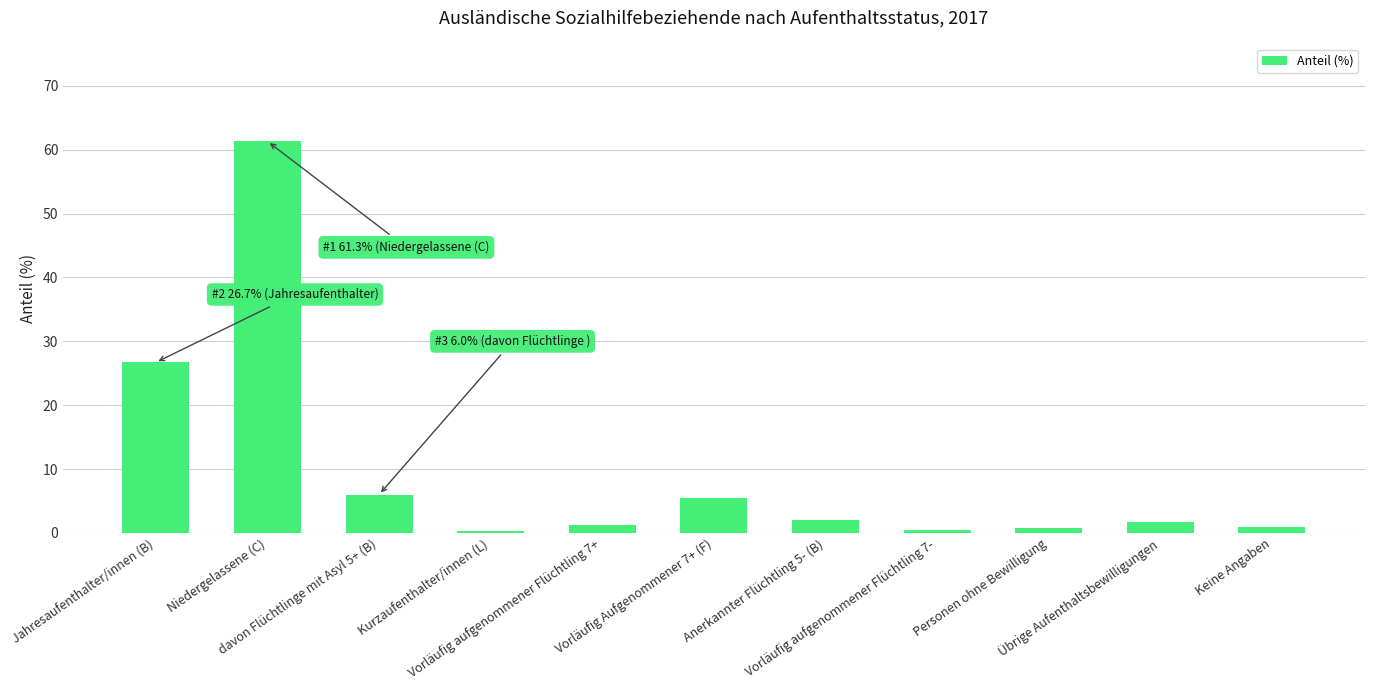

At which label does the data first exceed 1?

Jahresaufenthalter/innen (B)